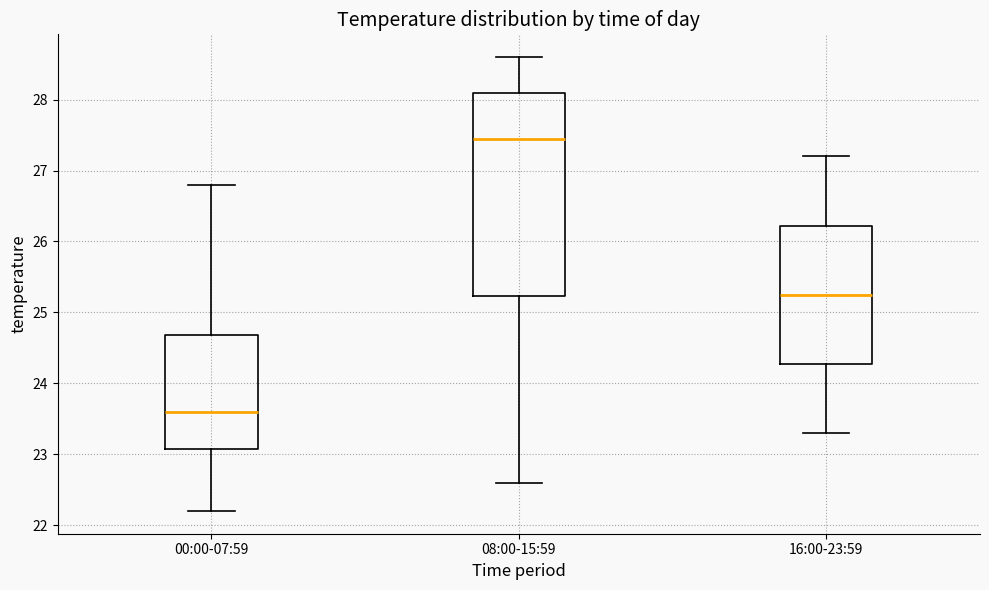

Where does the lower whisker of the box for 16:00-23:59 end on the y-axis? The values are not printed on the chart, so give them approximately, as read against the axis.

23.3